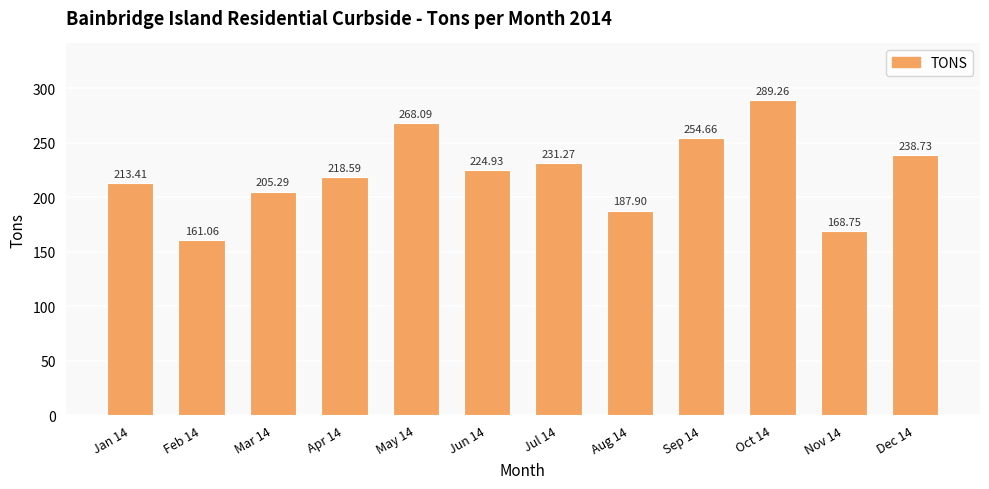

At which label does the data first exceed 224?

May 14